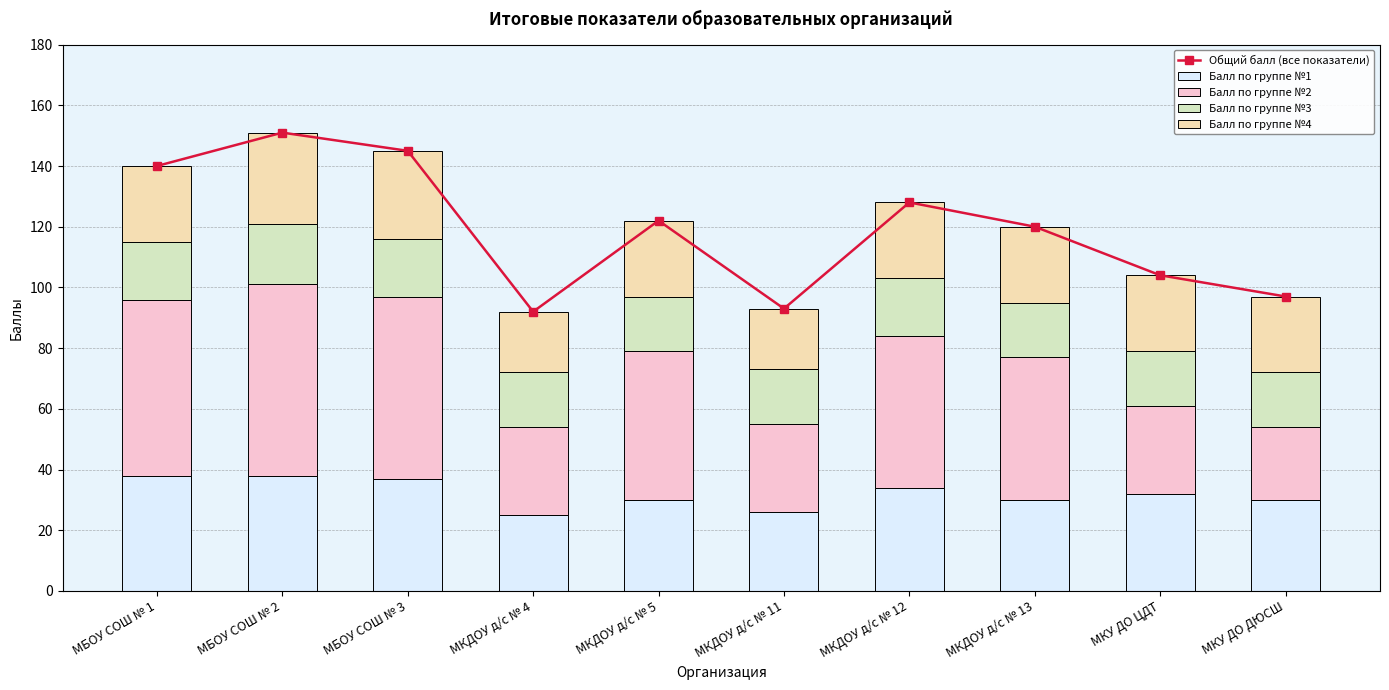

How many groups of bars are there?

10